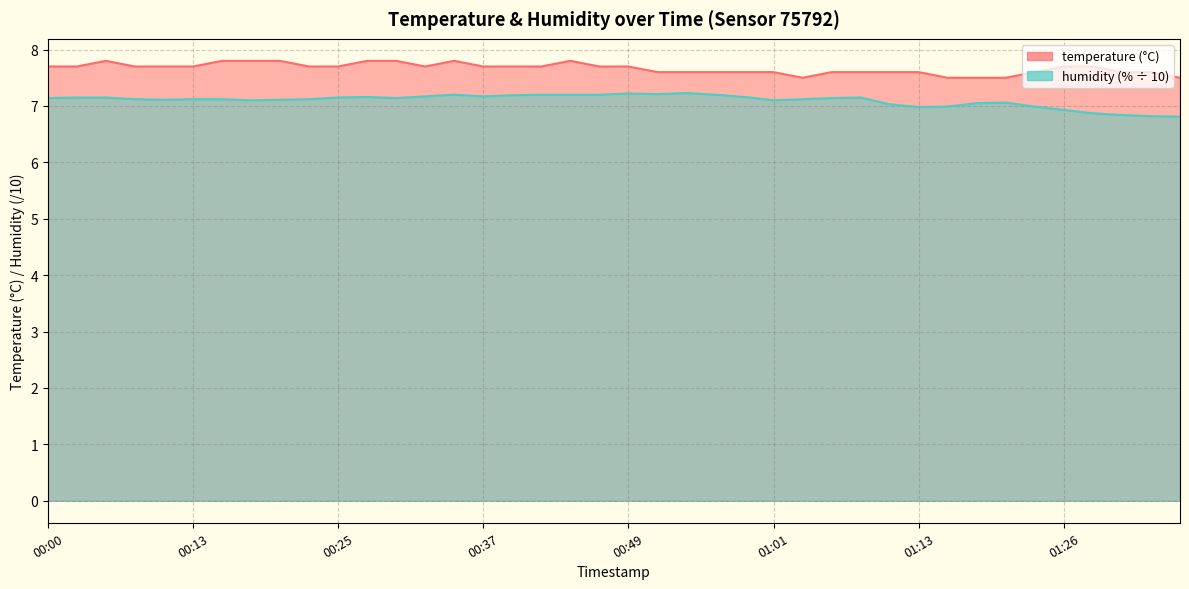

What is the difference between the maximum and second lowest values in the humidity series?

0.4